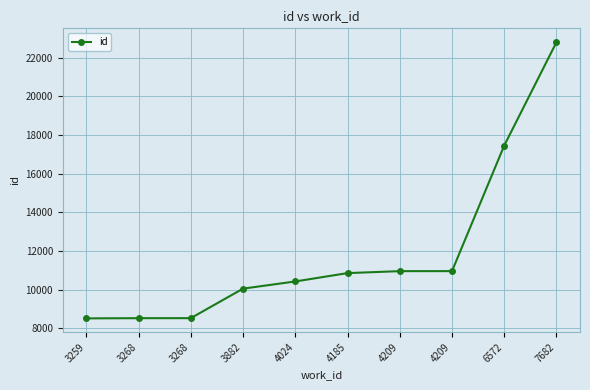

What is the sum of the values at 4024 and 4209?

21386